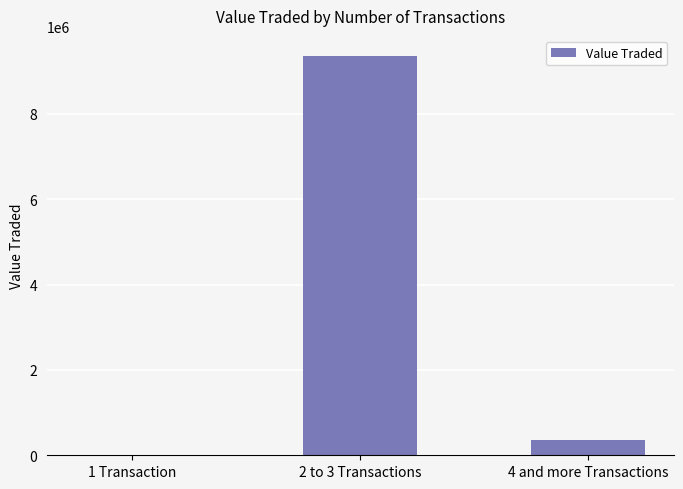

Which has a higher value, 2 to 3 Transactions or 4 and more Transactions?

2 to 3 Transactions